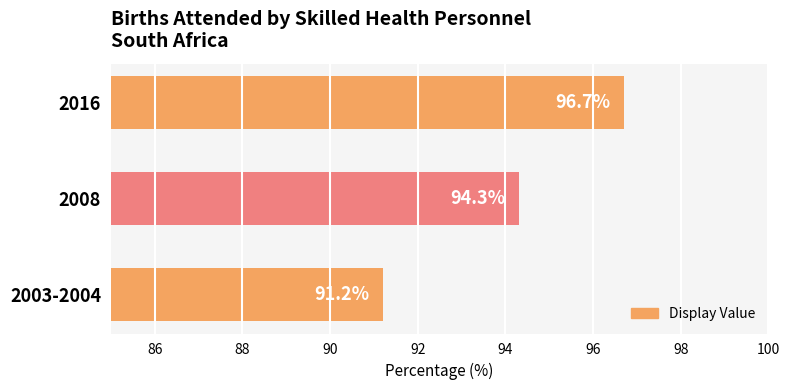

Is it true that the value at 2003-2004 is 40.9?

False